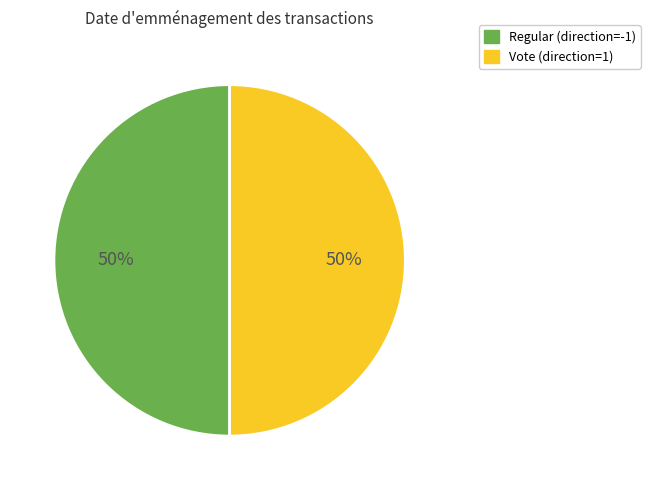

To the nearest percent, what is the average slice percentage?

50%